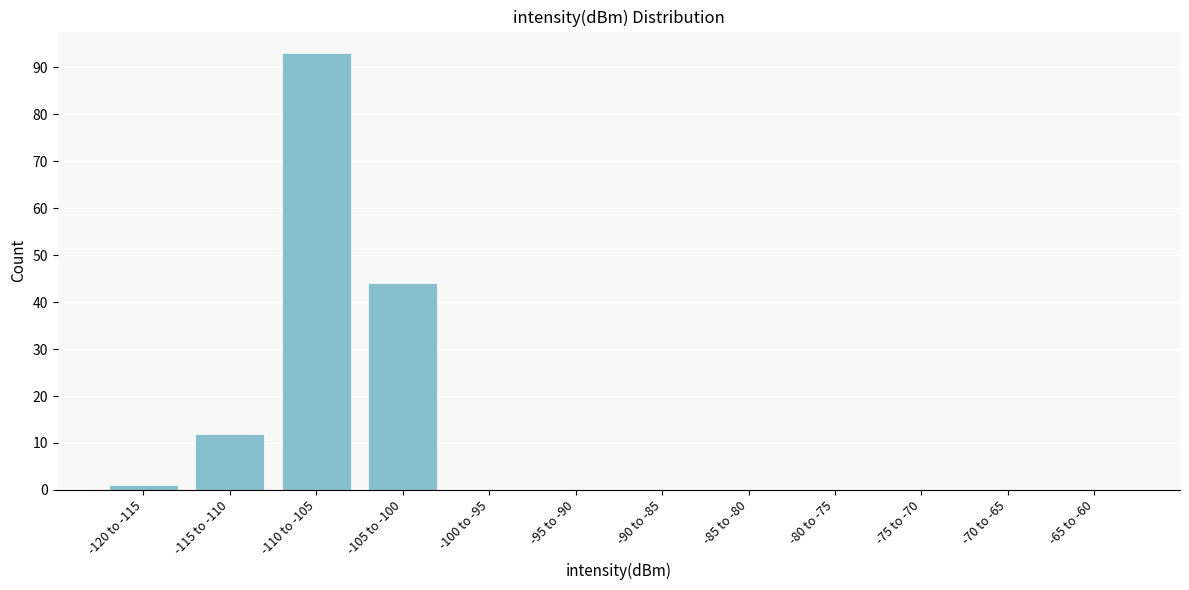

Reading right to left, list all the values displayed in this chart.

-65 to -60=0	-70 to -65=0	-75 to -70=0	-80 to -75=0	-85 to -80=0	-90 to -85=0	-95 to -90=0	-100 to -95=0	-105 to -100=44	-110 to -105=93	-115 to -110=12	-120 to -115=1